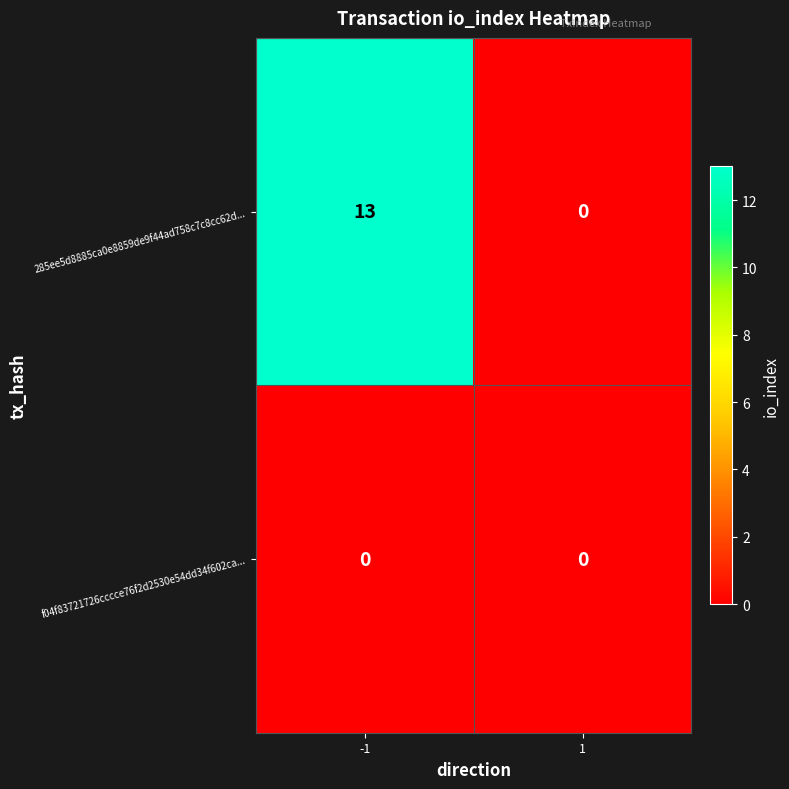

Reading left to right, transcribe all the data shown in this chart.

285ee5d8885ca0e8859de9f44ad758c7c8cc62d...: 13	0
f04f83721726cccce76f2d2530e54dd34f602ca...: 0	0